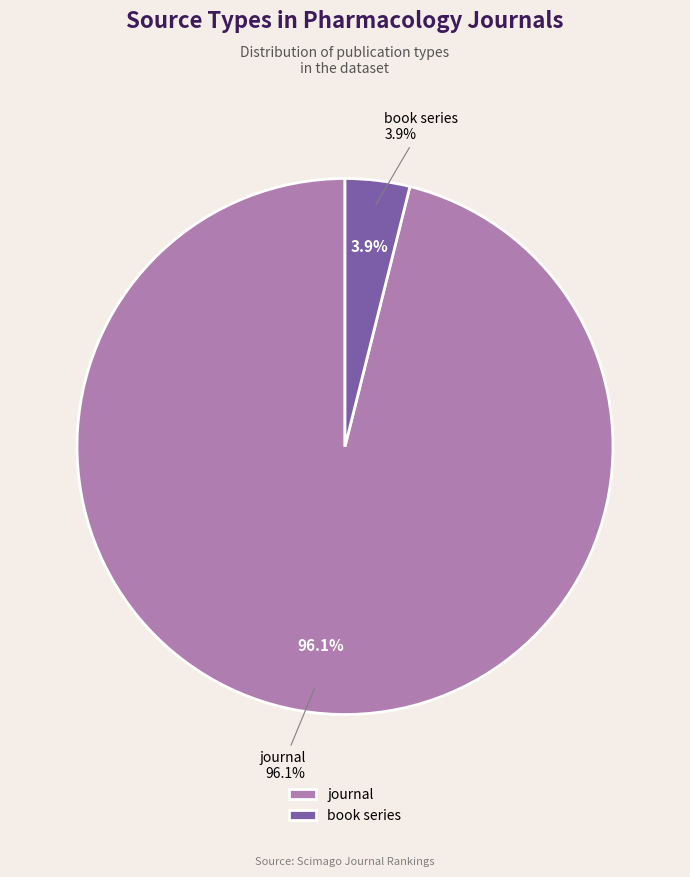

How many segments does this pie chart have?

2